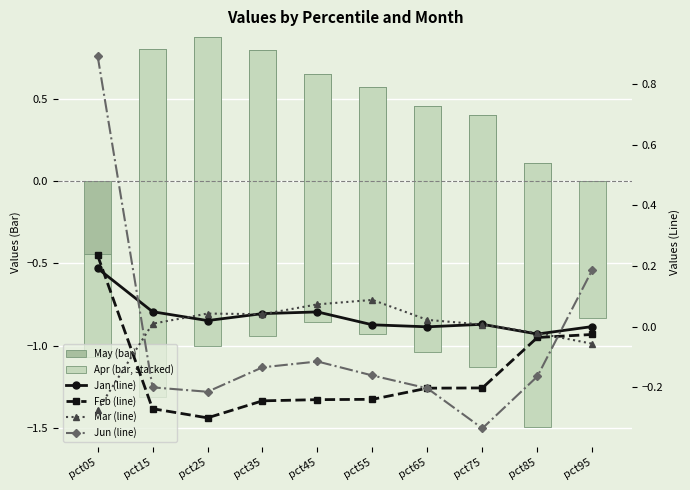

How many data points in Apr (bar, stacked) are above -1?

2